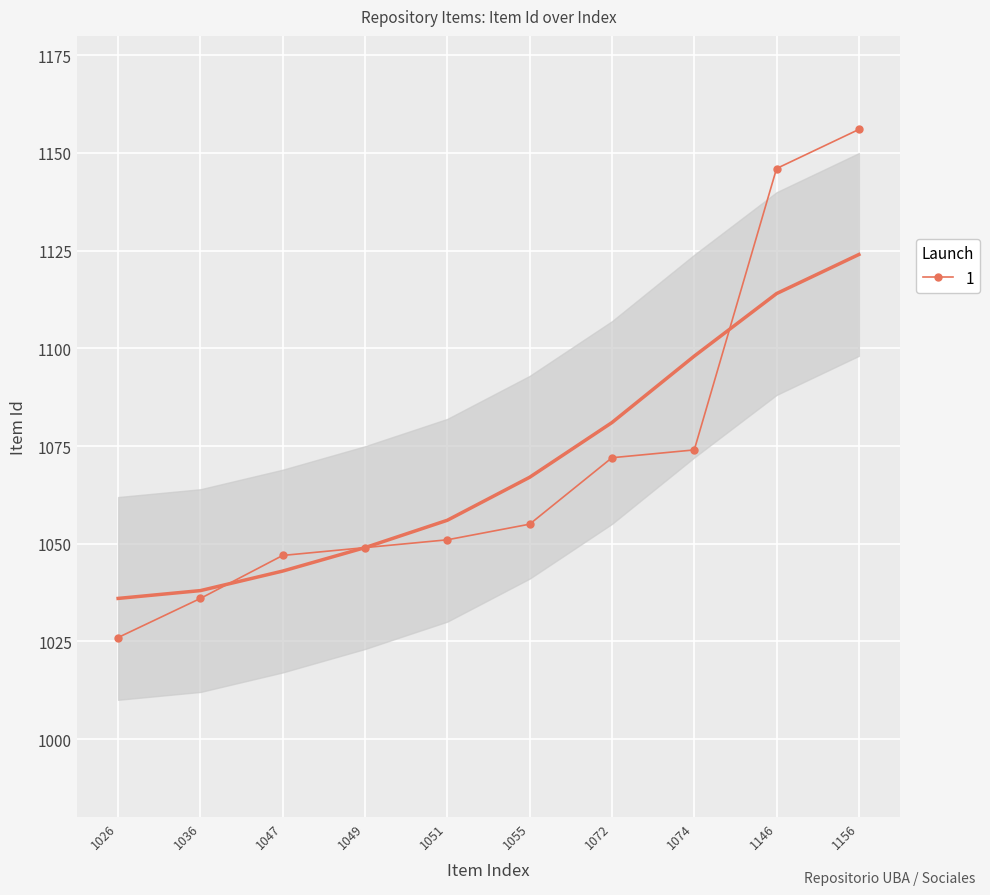

The value at 1074 is 1074. True or false?

True